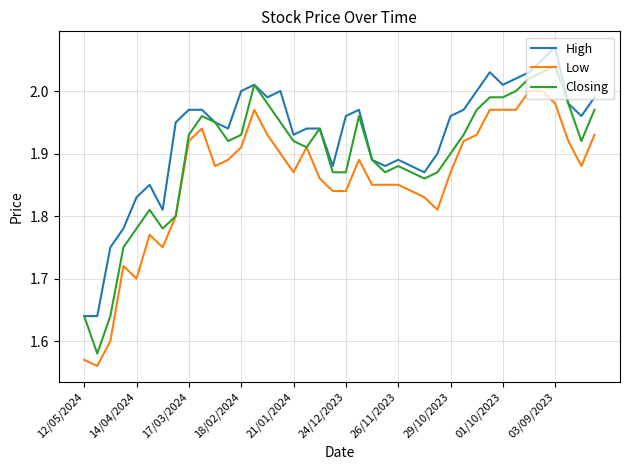

Rank the series by their maximum value, from highest to lowest.

High, Closing, Low